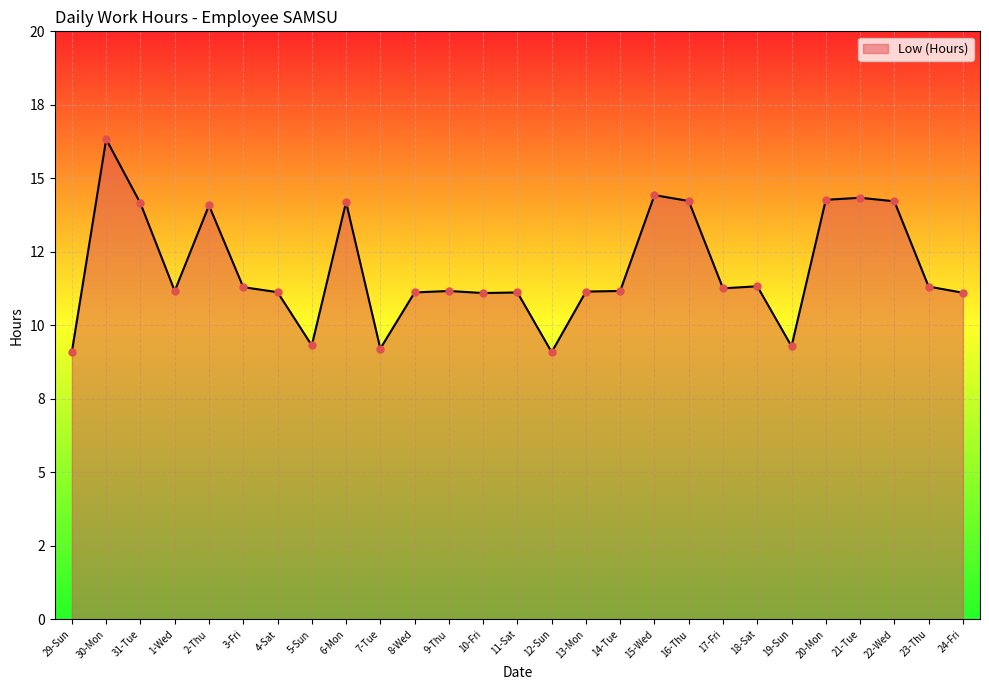

Which has a higher value, 29-Sun or 6-Mon?

6-Mon